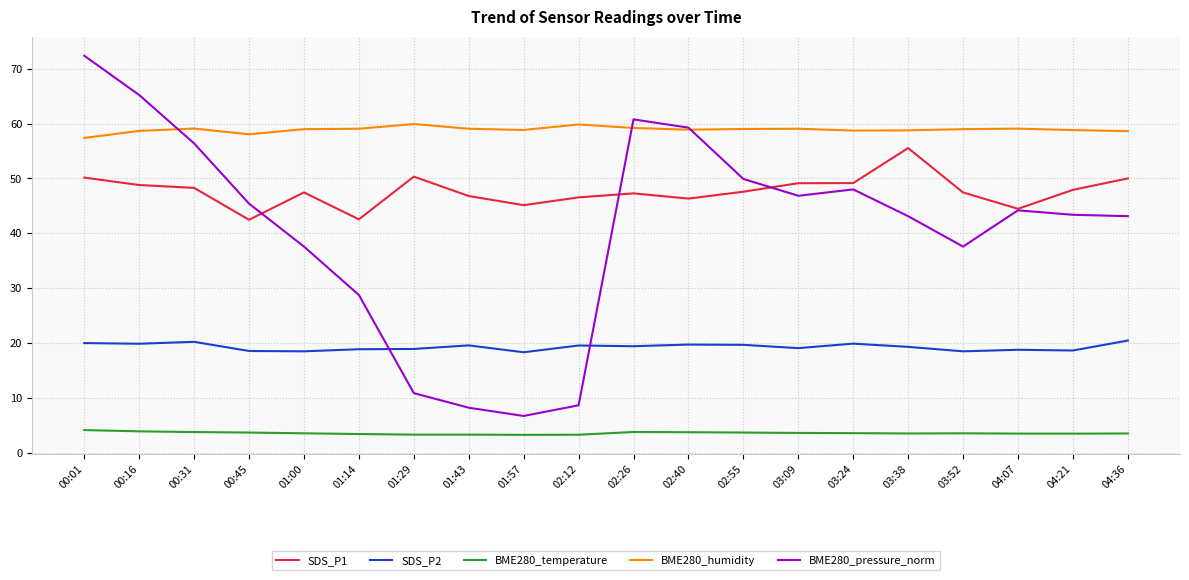

True or false: SDS_P1 and SDS_P2 cross at least once.

False